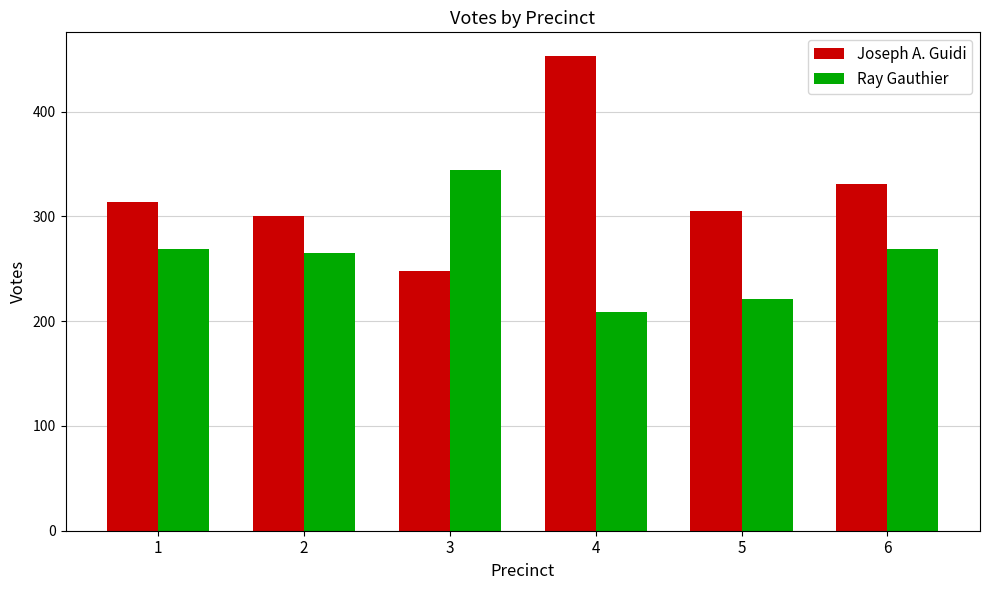

Reading right to left, extract all data points from this chart.

Joseph A. Guidi: 6=331	5=305	4=453	3=248	2=300	1=314
Ray Gauthier: 6=269	5=221	4=209	3=344	2=265	1=269